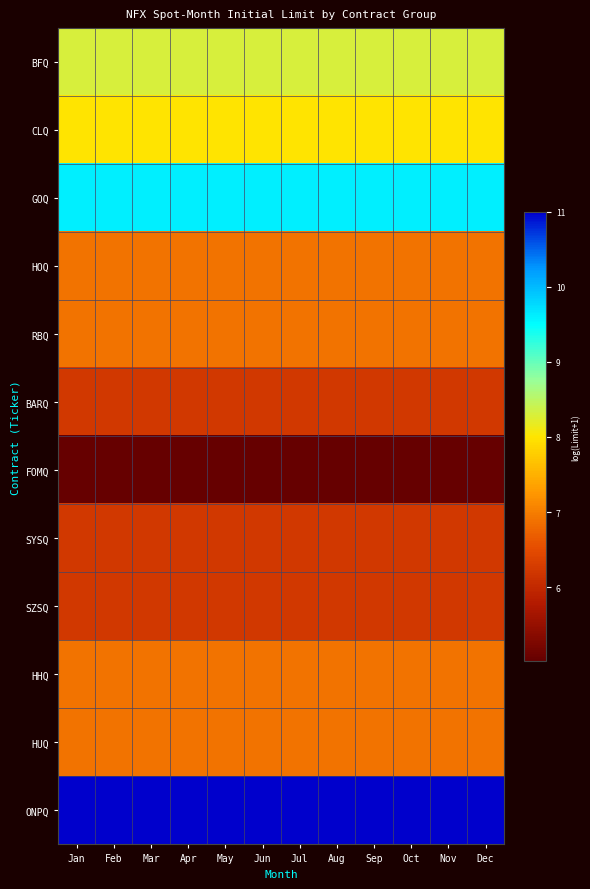

Reading right to left, transcribe all the data shown in this chart.

BFQ: Dec=8.3	Nov=8.3	Oct=8.3	Sep=8.3	Aug=8.3	Jul=8.3	Jun=8.3	May=8.3	Apr=8.3	Mar=8.3	Feb=8.3	Jan=8.3
CLQ: Dec=8.0	Nov=8.0	Oct=8.0	Sep=8.0	Aug=8.0	Jul=8.0	Jun=8.0	May=8.0	Apr=8.0	Mar=8.0	Feb=8.0	Jan=8.0
GOQ: Dec=9.6	Nov=9.6	Oct=9.6	Sep=9.6	Aug=9.6	Jul=9.6	Jun=9.6	May=9.6	Apr=9.6	Mar=9.6	Feb=9.6	Jan=9.6
HOQ: Dec=6.9	Nov=6.9	Oct=6.9	Sep=6.9	Aug=6.9	Jul=6.9	Jun=6.9	May=6.9	Apr=6.9	Mar=6.9	Feb=6.9	Jan=6.9
RBQ: Dec=6.9	Nov=6.9	Oct=6.9	Sep=6.9	Aug=6.9	Jul=6.9	Jun=6.9	May=6.9	Apr=6.9	Mar=6.9	Feb=6.9	Jan=6.9
BARQ: Dec=6.2	Nov=6.2	Oct=6.2	Sep=6.2	Aug=6.2	Jul=6.2	Jun=6.2	May=6.2	Apr=6.2	Mar=6.2	Feb=6.2	Jan=6.2
FOMQ: Dec=5.0	Nov=5.0	Oct=5.0	Sep=5.0	Aug=5.0	Jul=5.0	Jun=5.0	May=5.0	Apr=5.0	Mar=5.0	Feb=5.0	Jan=5.0
SYSQ: Dec=6.2	Nov=6.2	Oct=6.2	Sep=6.2	Aug=6.2	Jul=6.2	Jun=6.2	May=6.2	Apr=6.2	Mar=6.2	Feb=6.2	Jan=6.2
SZSQ: Dec=6.2	Nov=6.2	Oct=6.2	Sep=6.2	Aug=6.2	Jul=6.2	Jun=6.2	May=6.2	Apr=6.2	Mar=6.2	Feb=6.2	Jan=6.2
HHQ: Dec=6.9	Nov=6.9	Oct=6.9	Sep=6.9	Aug=6.9	Jul=6.9	Jun=6.9	May=6.9	Apr=6.9	Mar=6.9	Feb=6.9	Jan=6.9
HUQ: Dec=6.9	Nov=6.9	Oct=6.9	Sep=6.9	Aug=6.9	Jul=6.9	Jun=6.9	May=6.9	Apr=6.9	Mar=6.9	Feb=6.9	Jan=6.9
ONPQ: Dec=11.0	Nov=11.0	Oct=11.0	Sep=11.0	Aug=11.0	Jul=11.0	Jun=11.0	May=11.0	Apr=11.0	Mar=11.0	Feb=11.0	Jan=11.0